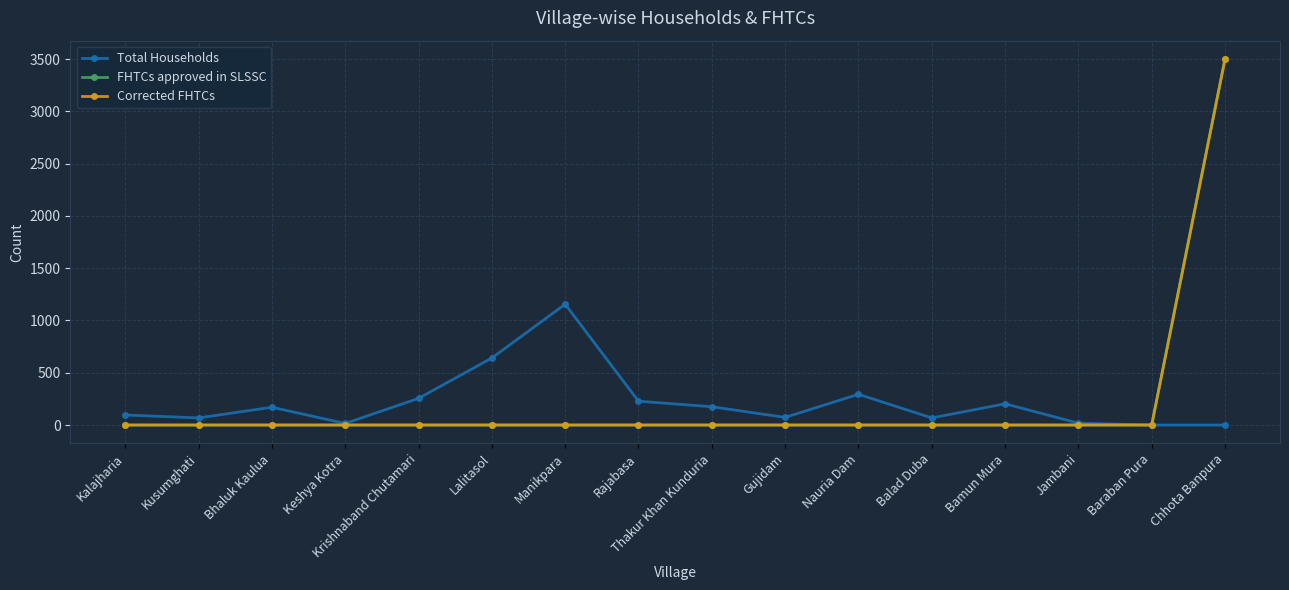

Does the chart have visible grid lines?

Yes